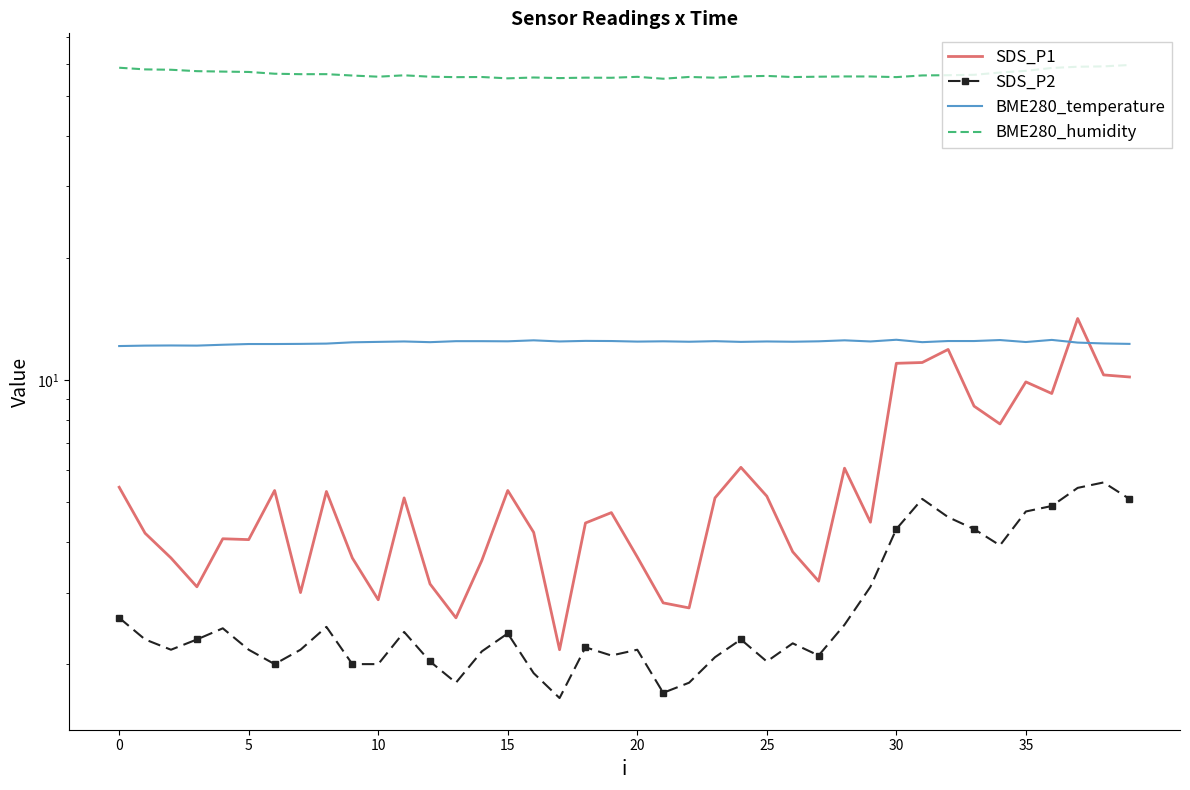

Rank the series by their maximum value, from highest to lowest.

BME280_humidity, SDS_P1, BME280_temperature, SDS_P2